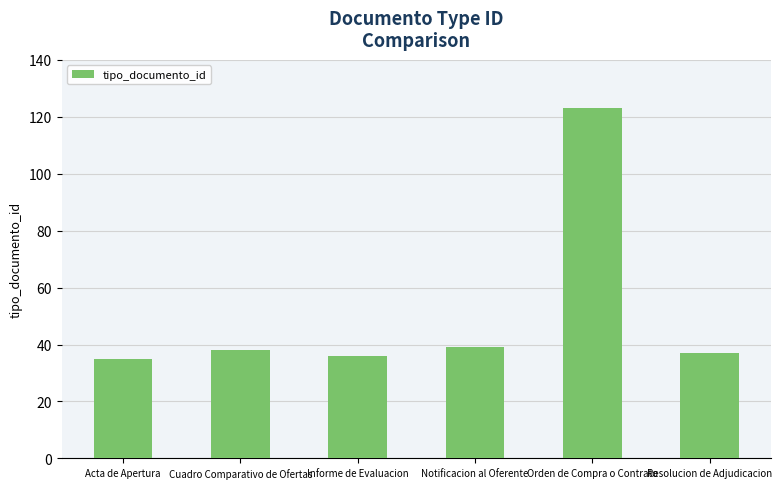

How many bars are there in total?

6